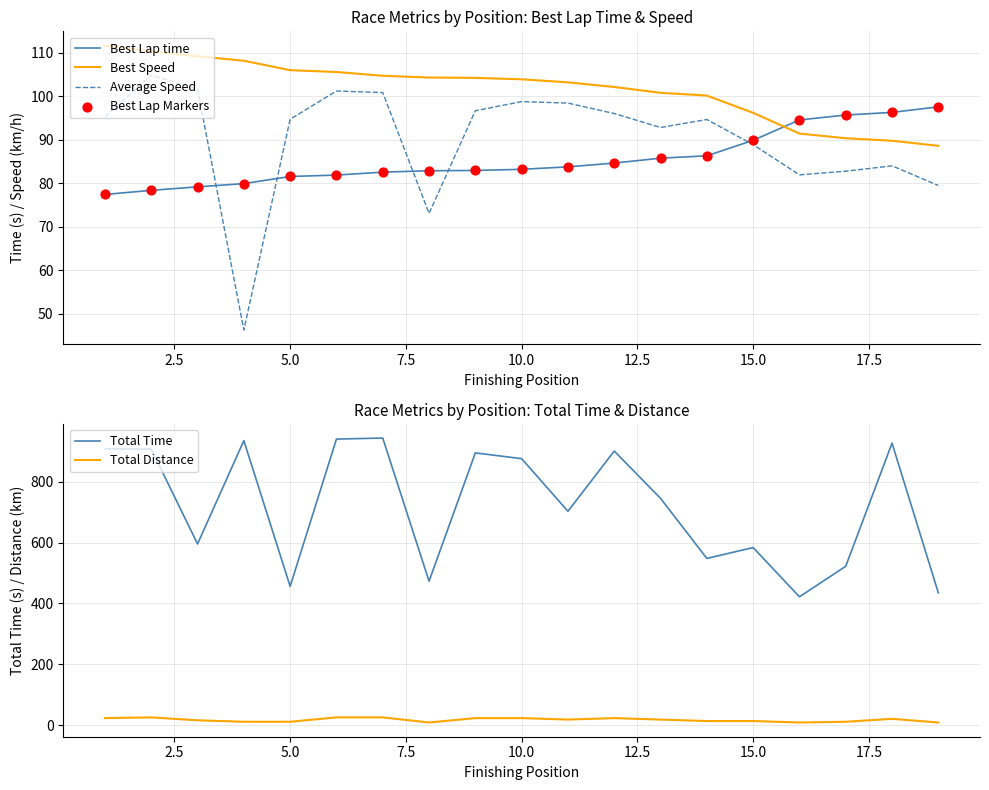

Which series has the widest spread of Y values?

Total Time